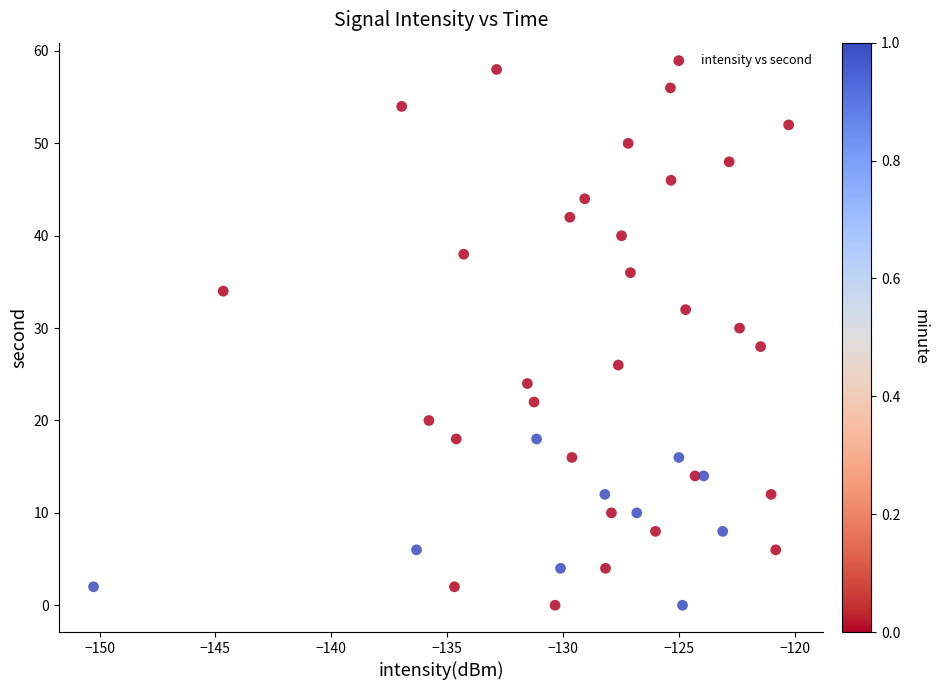

What is the range of Y values (max minus min)?

58